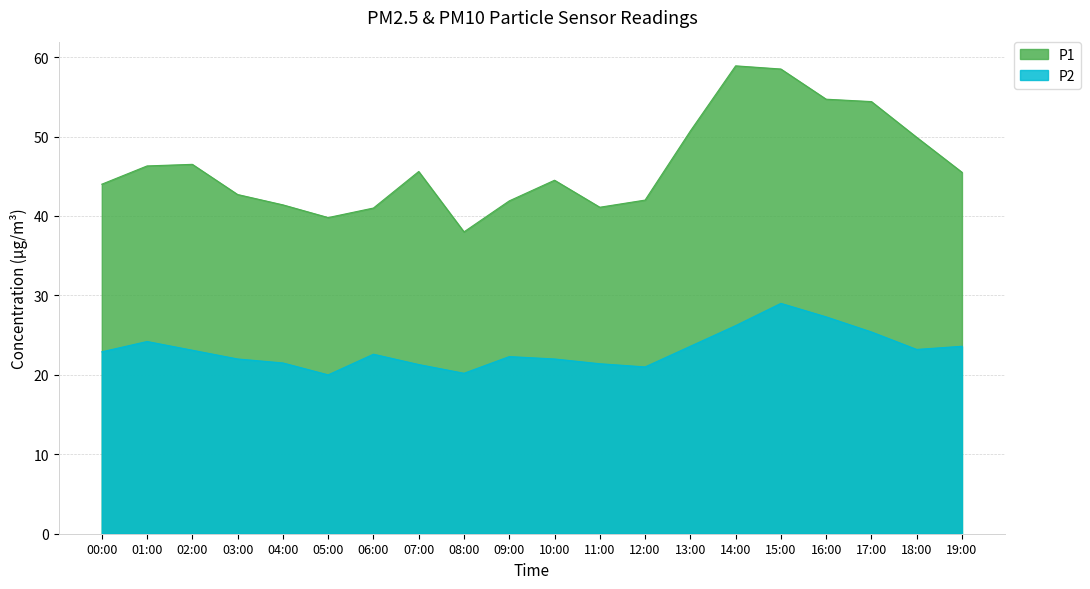

Rank the series at 19:00 from lowest to highest value.

P2, P1